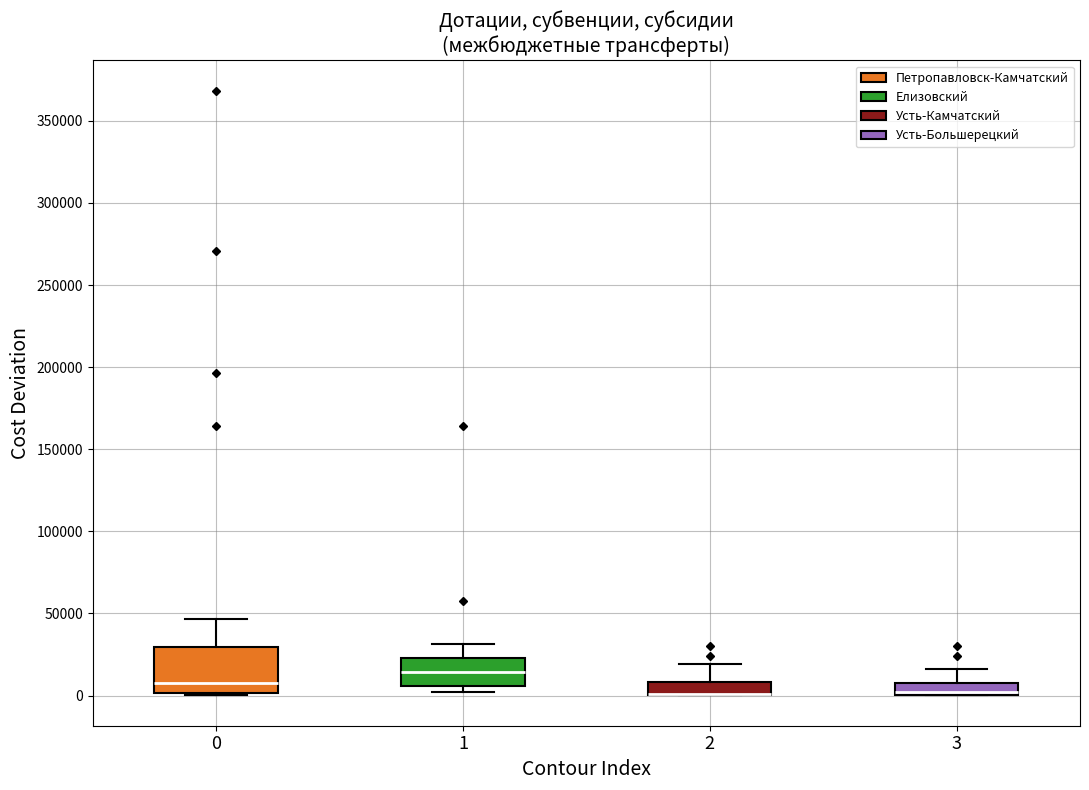

Comparing the boxes themselves (not the whiskers), which one is the tallest?

0